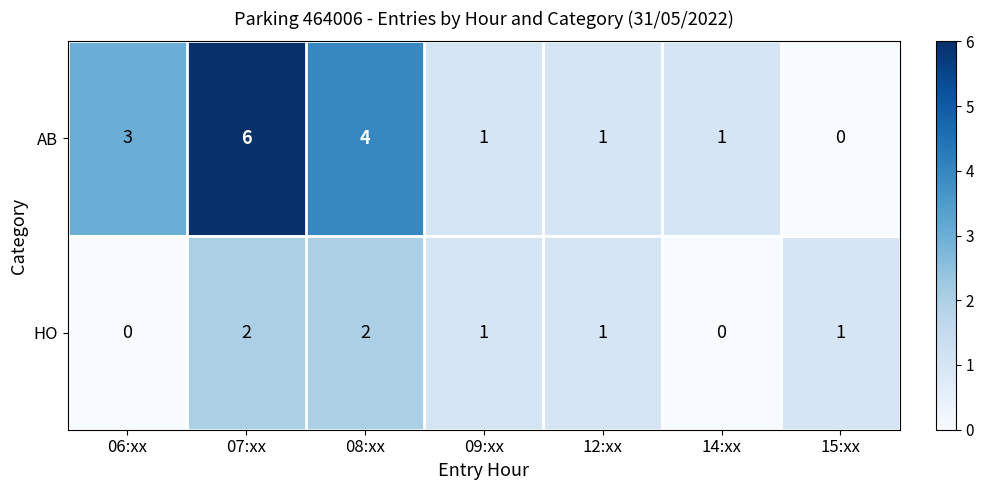

The HO series shows 1 at 07:xx. True or false?

False